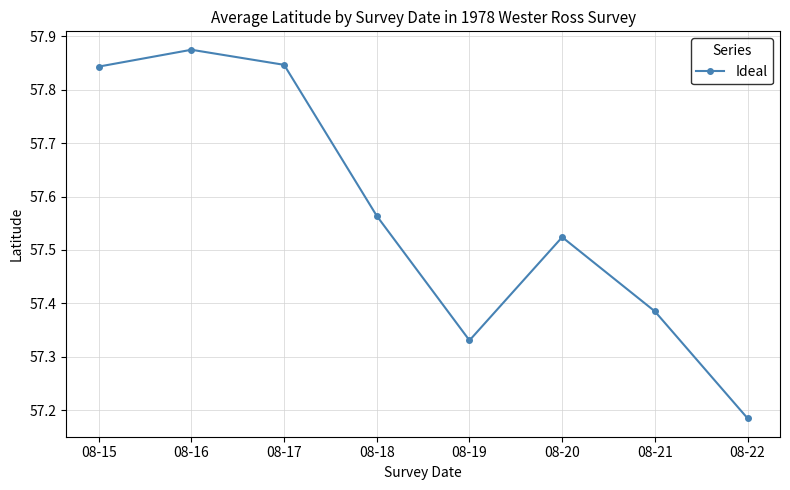

Which has a higher value, 08-20 or 08-15?

08-15